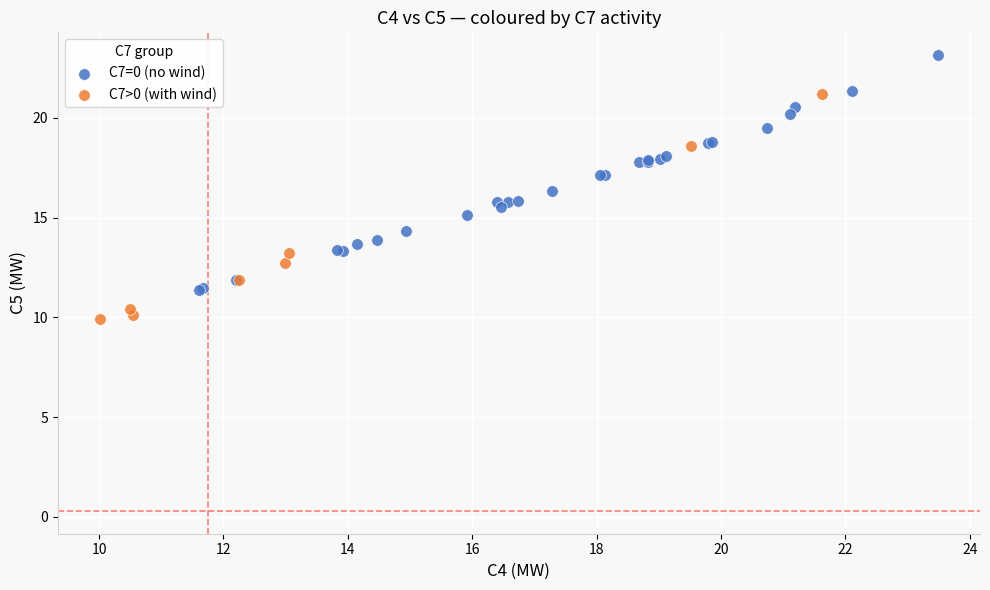

Which series reaches the minimum Y coordinate?

C7>0 (with wind)